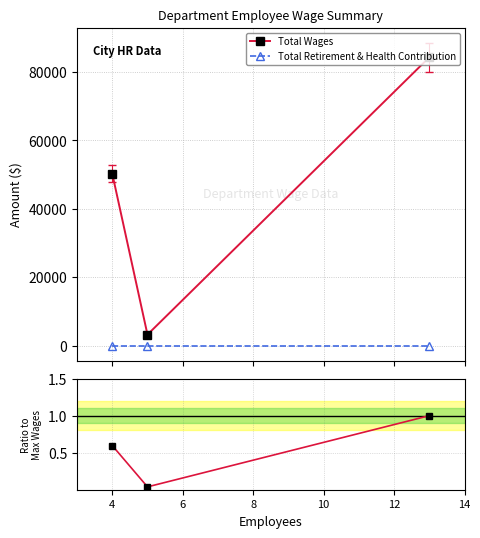

Does the chart display data point markers on the line(s)?

Yes